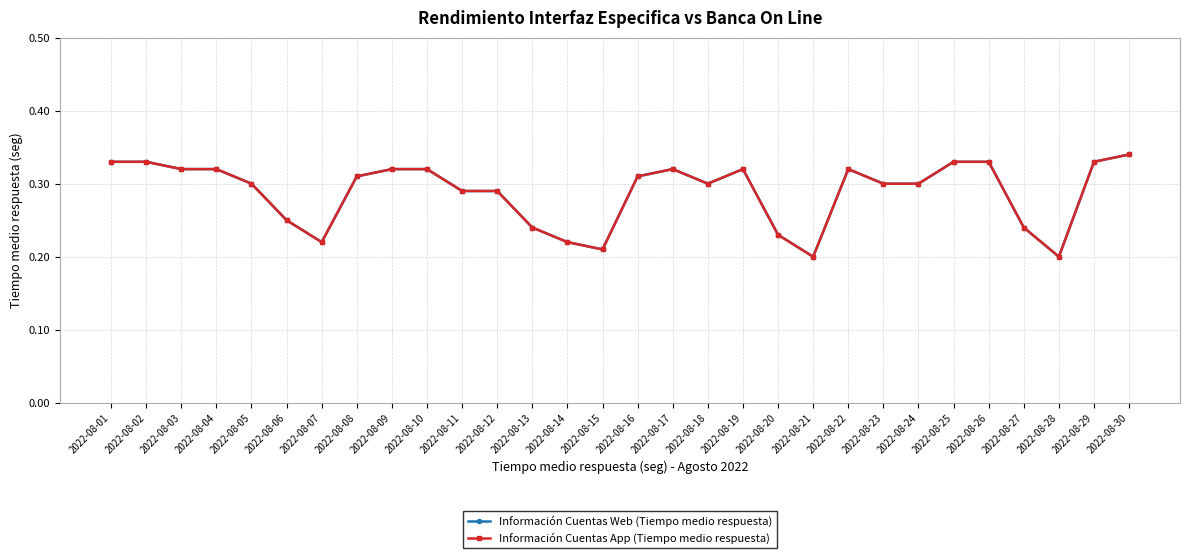

Is this an area chart (filled region under the line)?

No